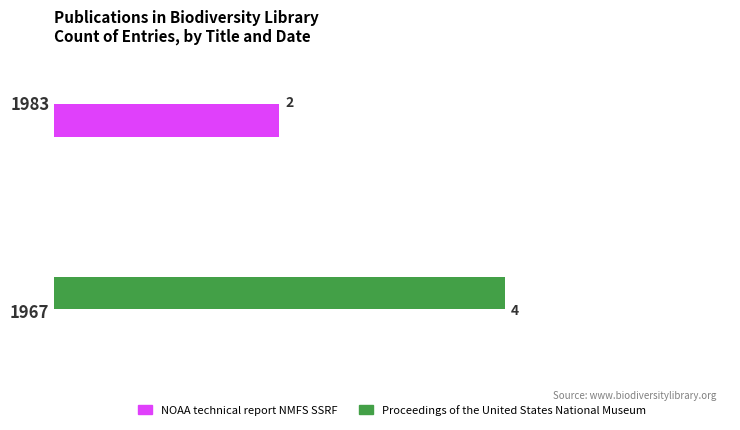

Which series changed the most between 1967 and 1983?

Proceedings of the United States National Museum